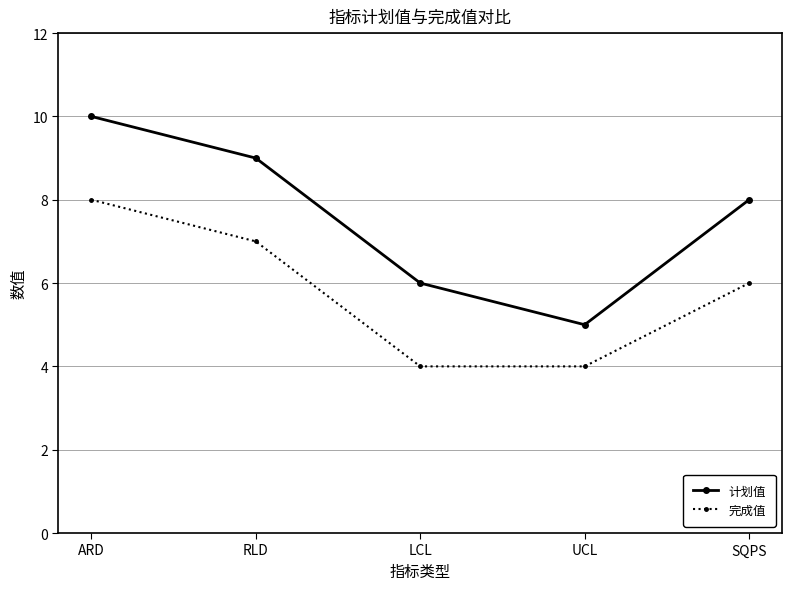

Which series has the largest total across all categories?

计划值